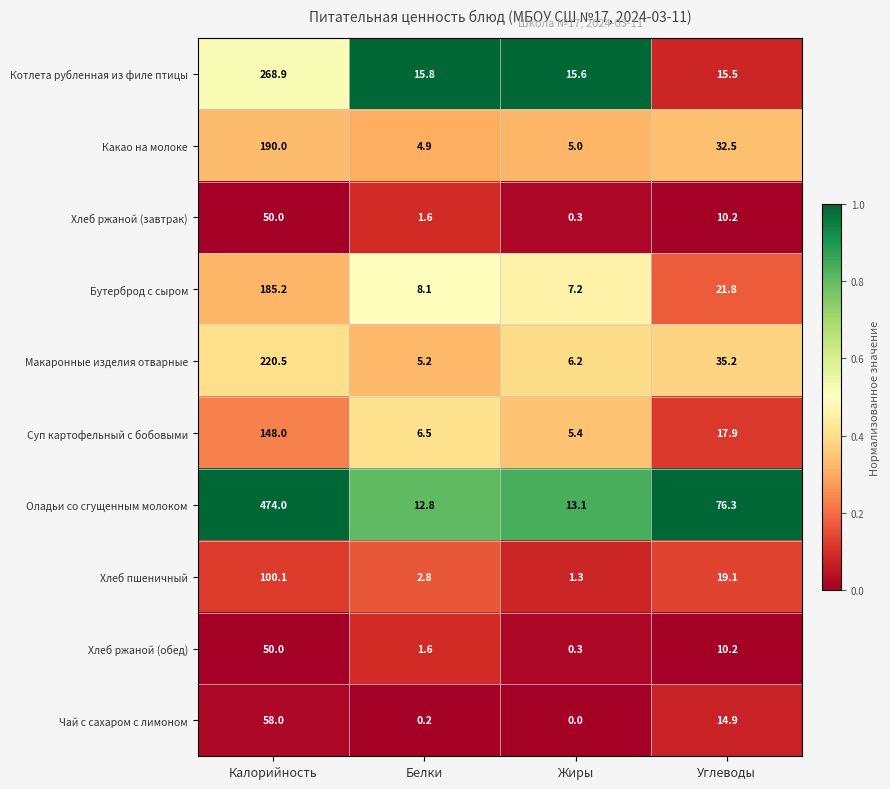

Read the Чай с сахаром с лимоном value at Калорийность.

58.0